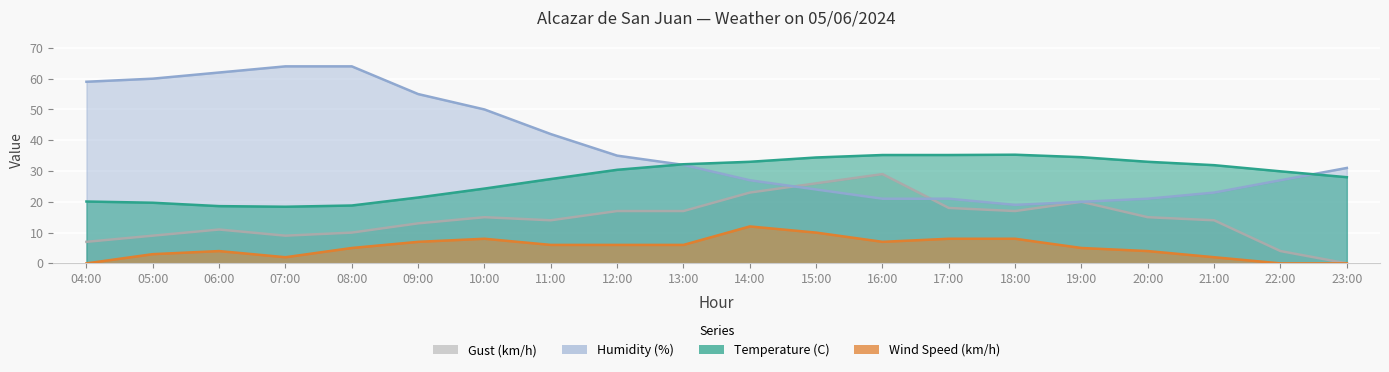

How many data points in Humidity (%) are less than 32?

10